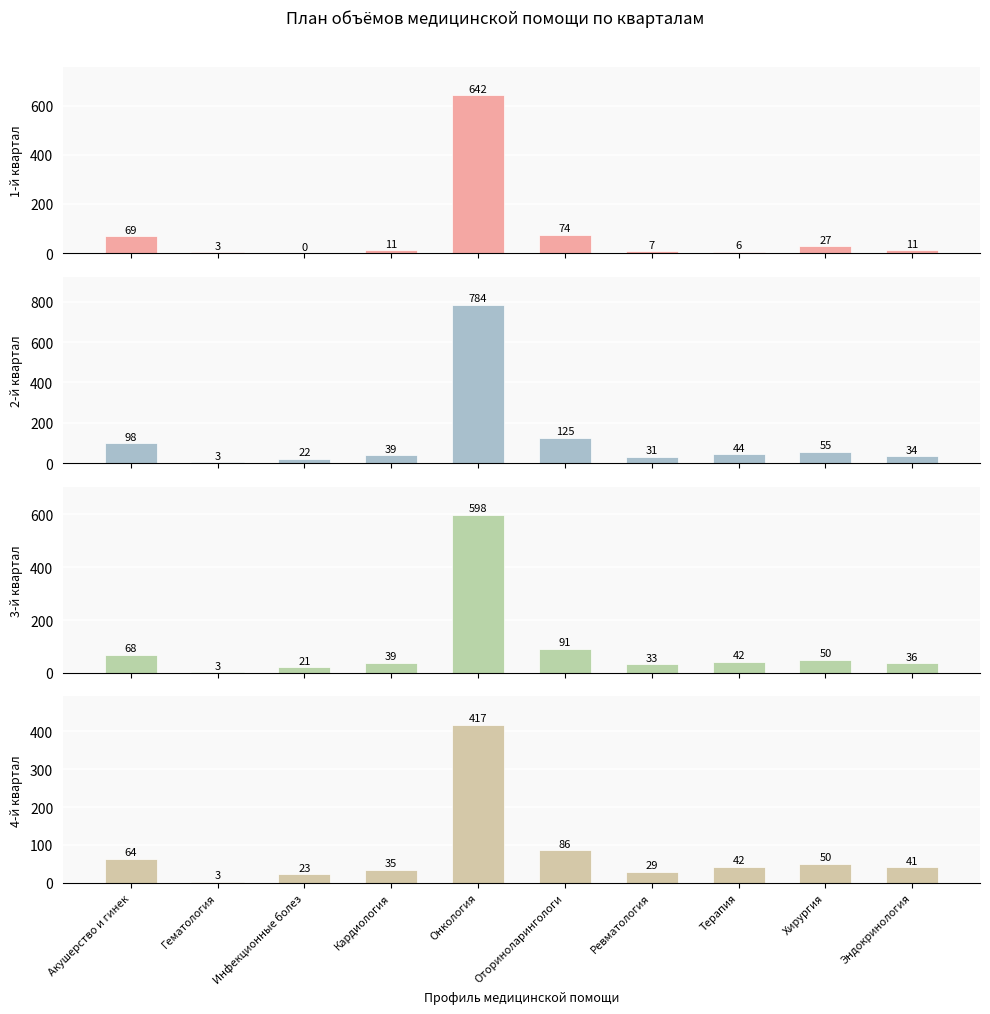

Which has a higher value, Кардиология or Гематология?

Кардиология